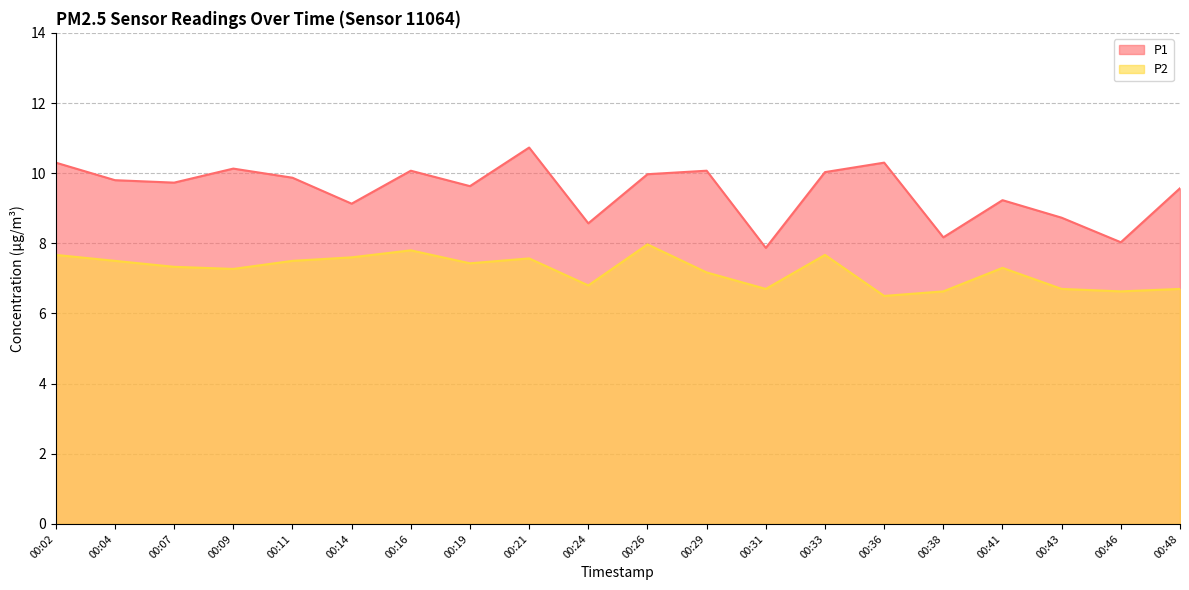

At which category does P1 reach its first local peak?

00:09